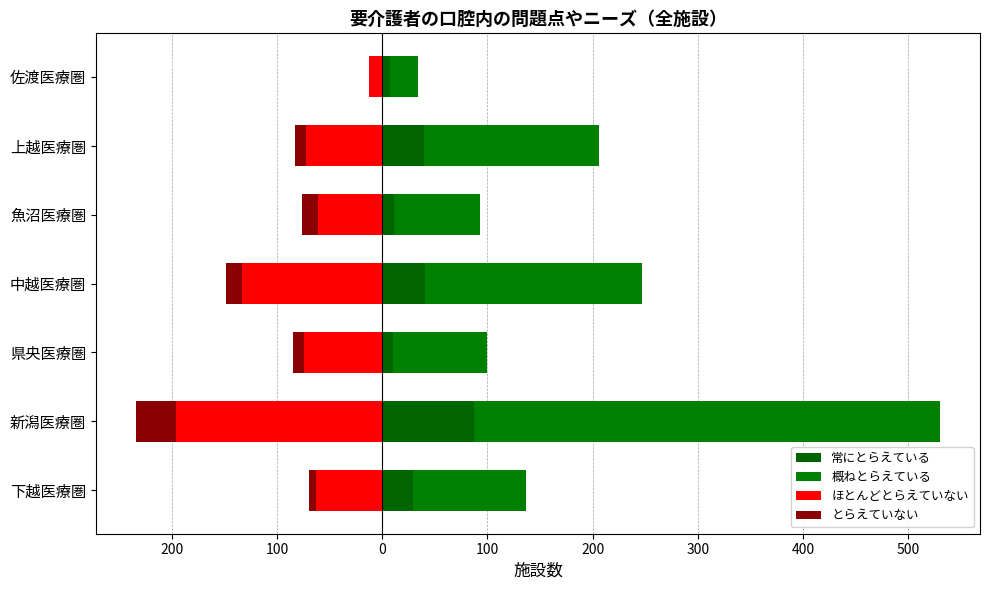

How many bars are there in each group?

4